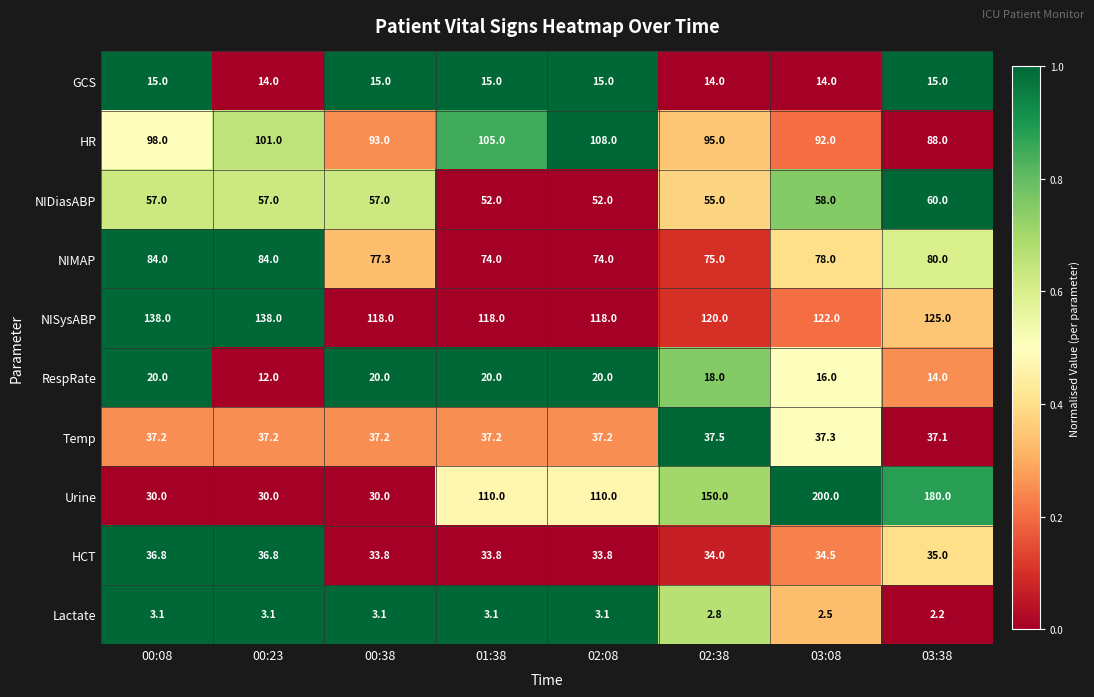

What is the difference between the second highest and second lowest values in the RespRate series?

6.0